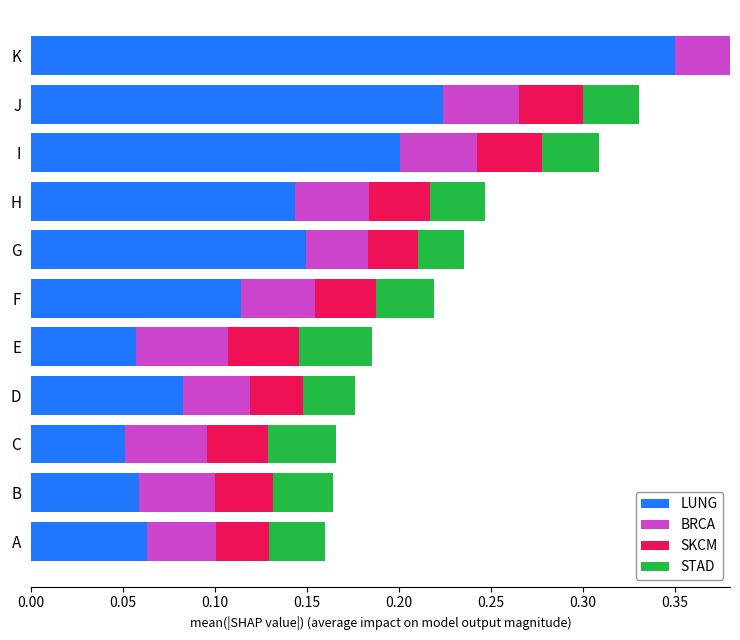

Is the value of LUNG at I greater than the value of SKCM at A?

Yes